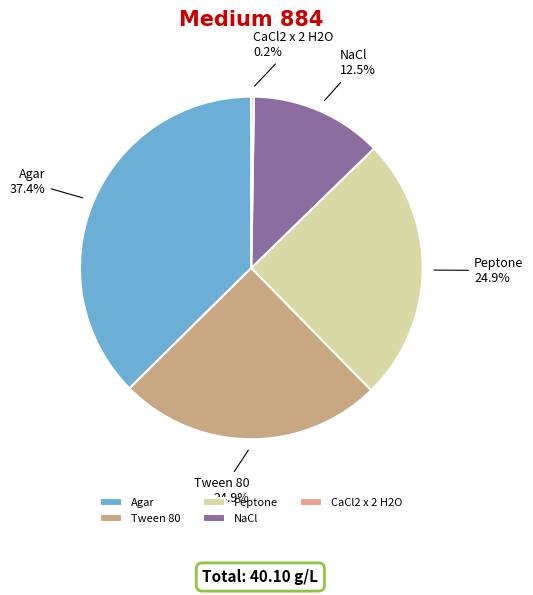

What is the largest slice in the pie chart?

Agar